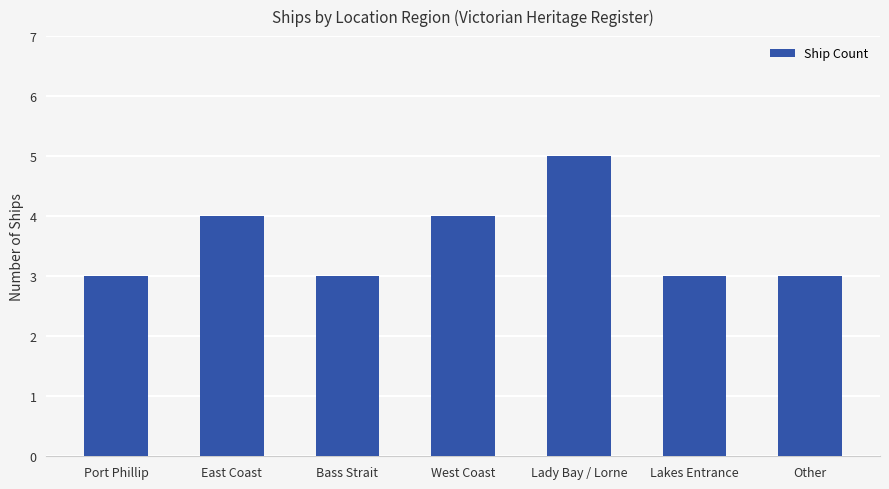

Does the chart contain any negative values?

No